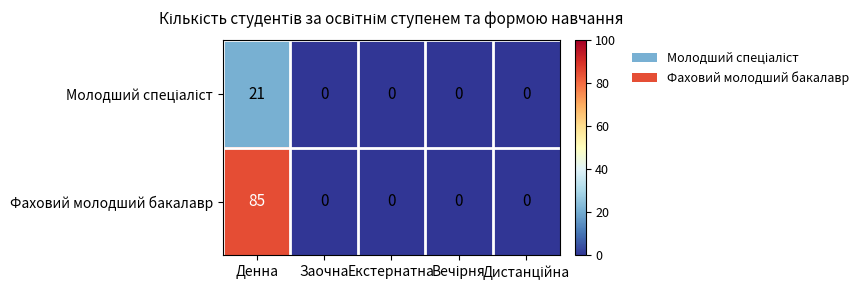

What is the average value of the Фаховий молодший бакалавр series?

17